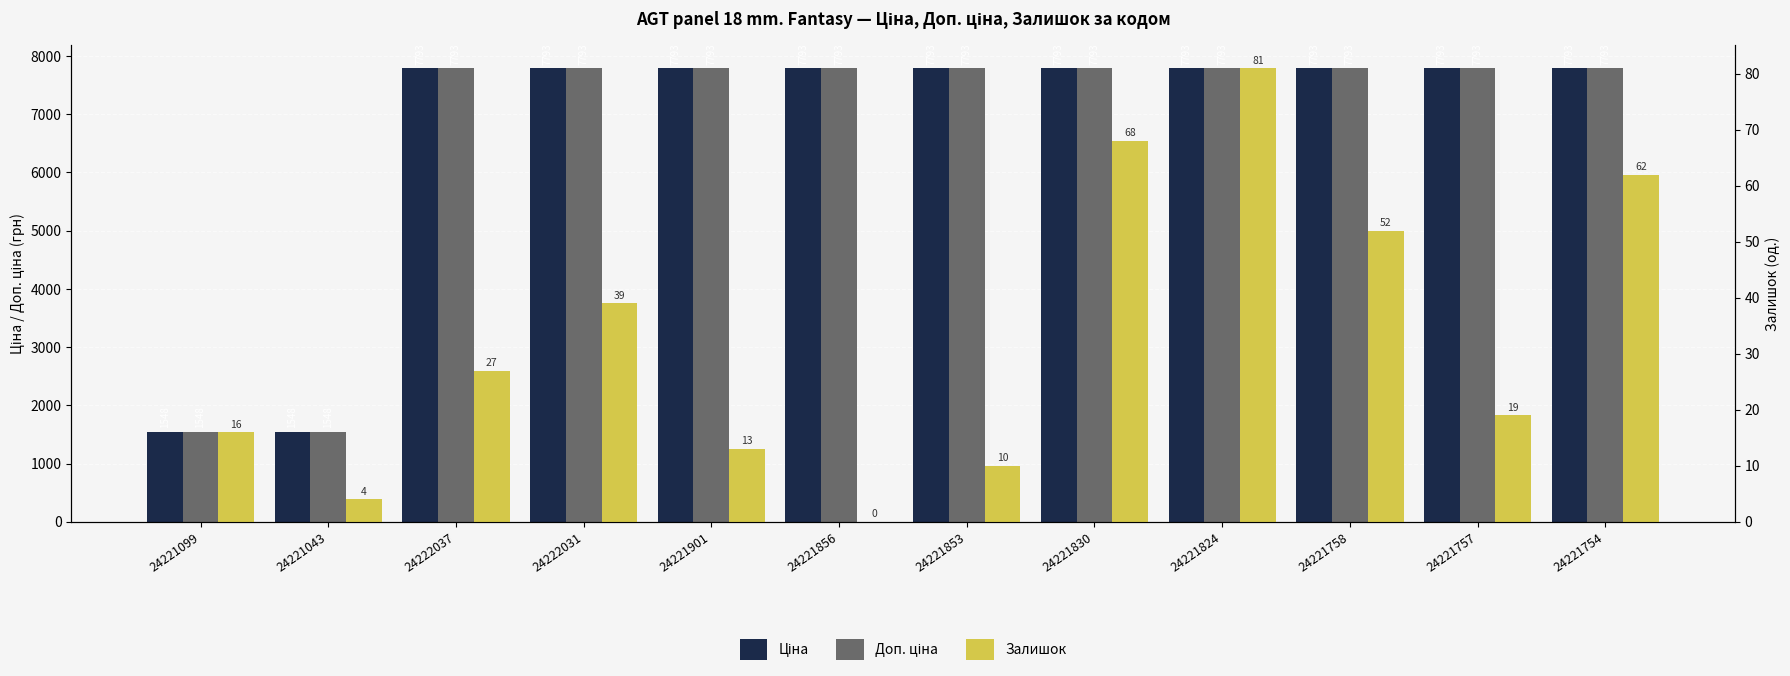

What is the value of the Ціна bar at the 2nd from the left?

1547.7